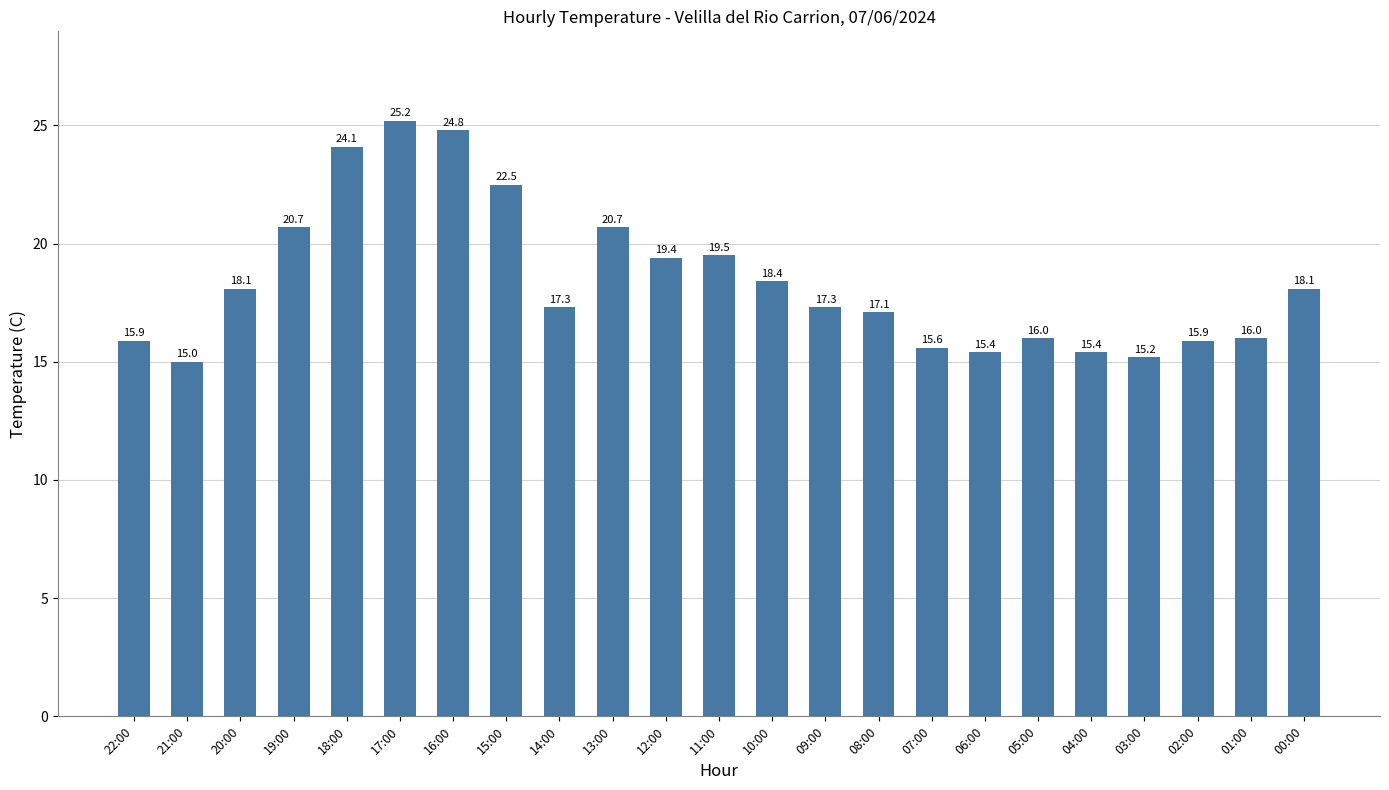

What is the value of the 2nd bar from the left?

15.0